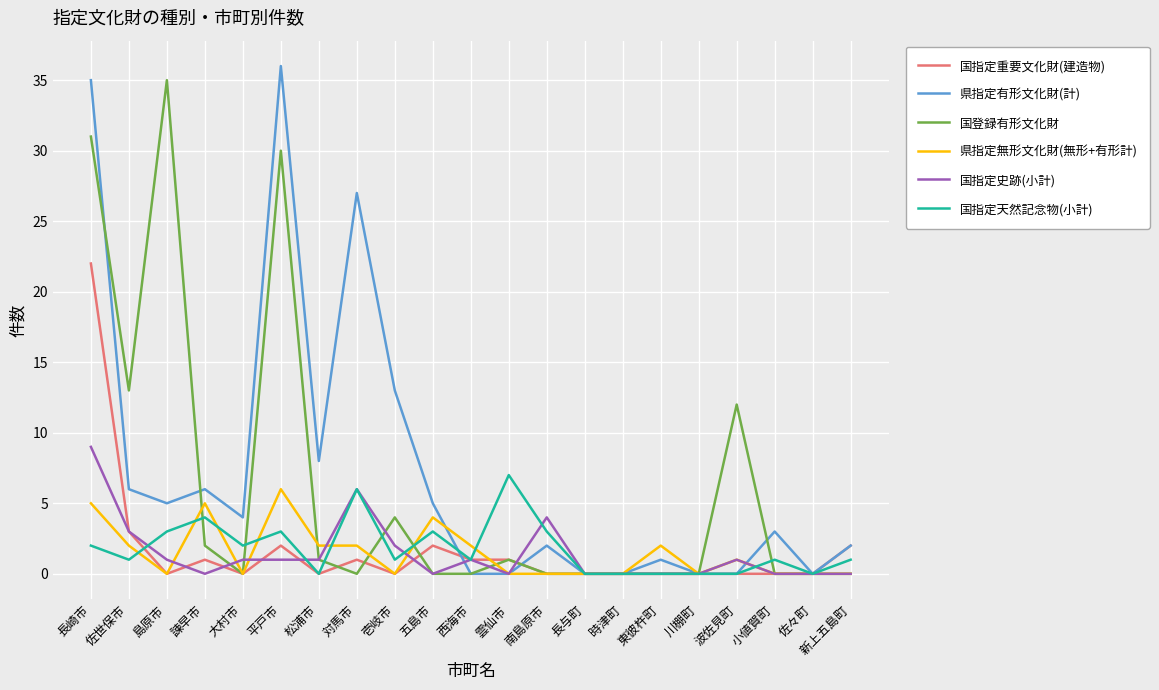

Which series has the largest total across all categories?

県指定有形文化財(計)